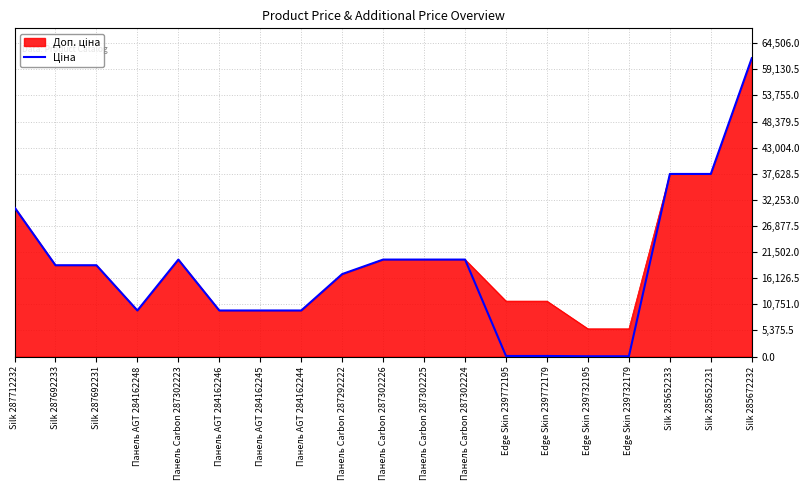

What is the maximum value shown in the chart?

61434.3